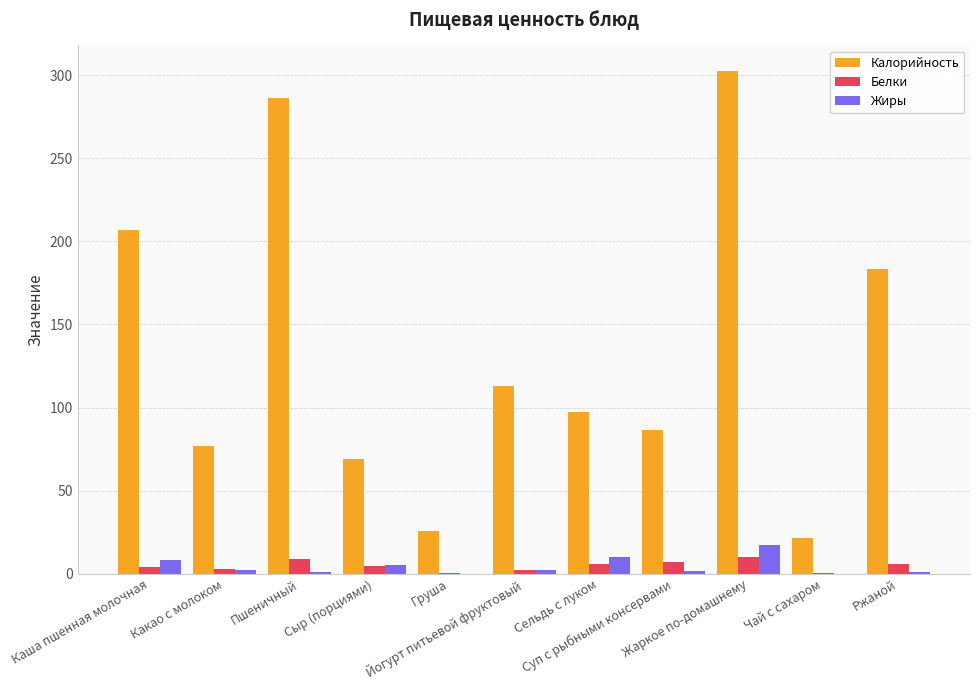

How many series are shown in this chart?

3